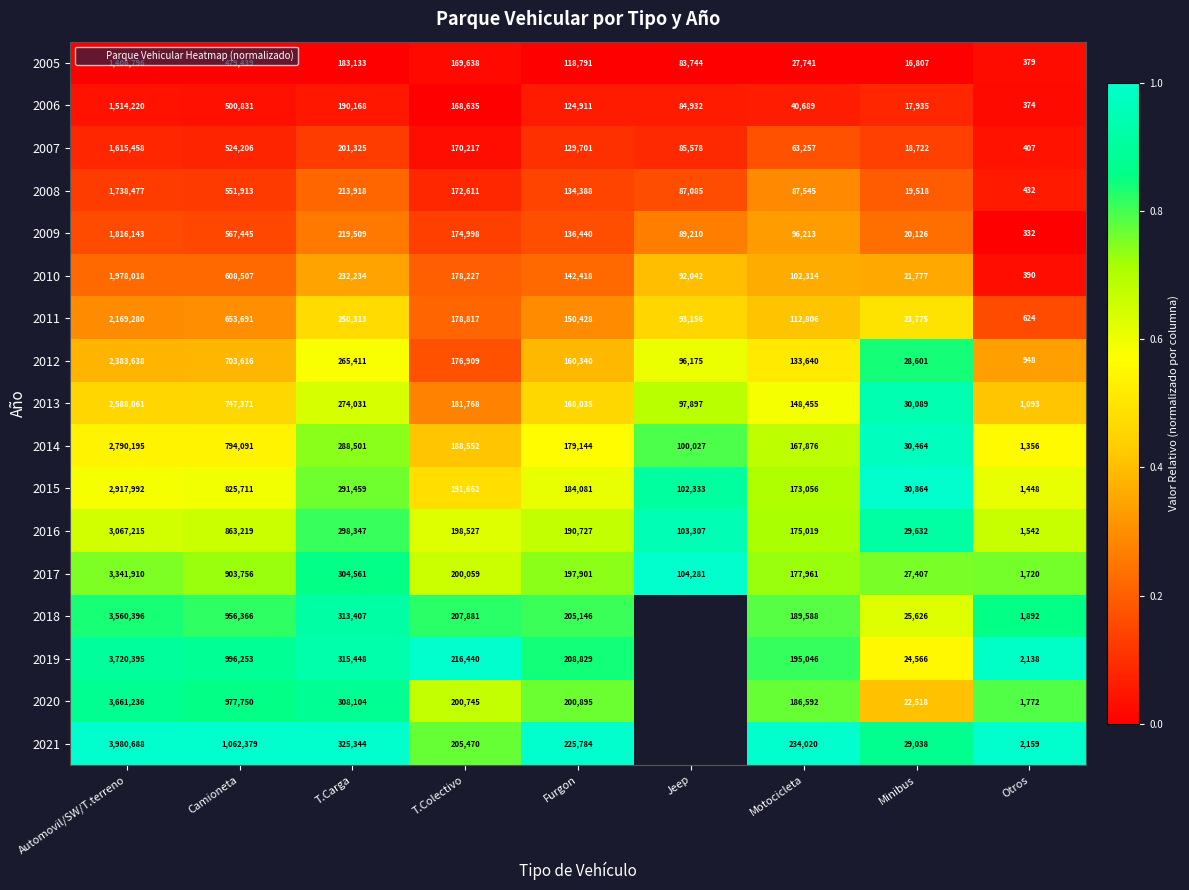

Rank the categories by 2009 value from lowest to highest.

Otros, T.Colectivo, Camioneta, Automovil/SW/T.terreno, Furgon, Minibus, T.Carga, Jeep, Motocicleta